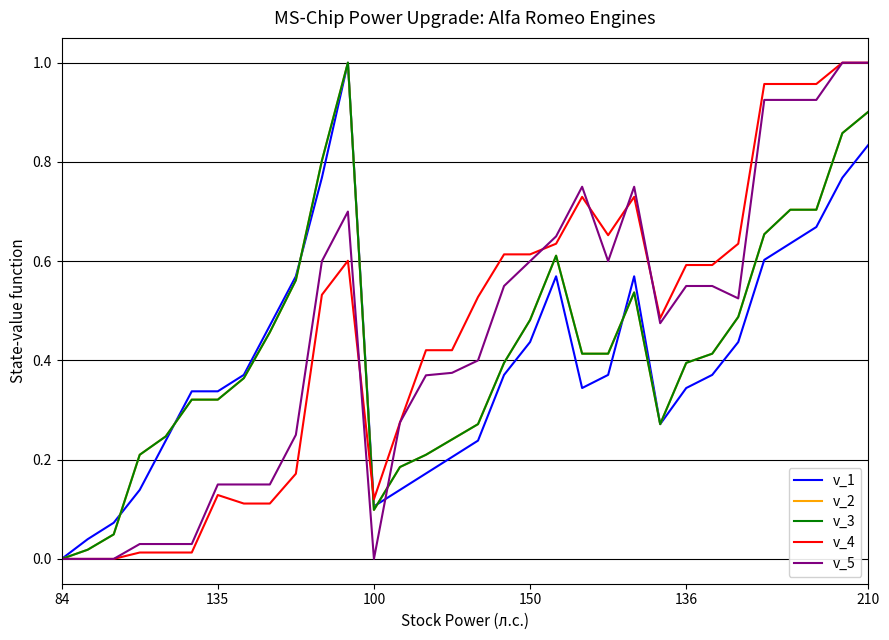

Reading right to left, list all the values displayed in this chart.

v_1: 0.8	0.8	0.7	0.6	0.6	0.4	0.4	0.3	0.3	0.6	0.4	0.3	0.6	0.4	0.4	0.2	0.2	0.2	0.1	0.1	1.0	0.8	0.6	0.5	0.4	0.3	0.3	0.2	0.1	0.1	0.0	0.0
v_2: 0.9	0.9	0.7	0.7	0.7	0.5	0.4	0.4	0.3	0.5	0.4	0.4	0.6	0.5	0.4	0.3	0.2	0.2	0.2	0.1	1.0	0.8	0.6	0.5	0.4	0.3	0.3	0.2	0.2	0.0	0.0	0.0
v_3: 0.9	0.9	0.7	0.7	0.7	0.5	0.4	0.4	0.3	0.5	0.4	0.4	0.6	0.5	0.4	0.3	0.2	0.2	0.2	0.1	1.0	0.8	0.6	0.5	0.4	0.3	0.3	0.2	0.2	0.0	0.0	0.0
v_4: 1.0	1.0	1.0	1.0	1.0	0.6	0.6	0.6	0.5	0.7	0.7	0.7	0.6	0.6	0.6	0.5	0.4	0.4	0.3	0.1	0.6	0.5	0.2	0.1	0.1	0.1	0.0	0.0	0.0	0.0	0.0	0.0
v_5: 1.0	1.0	0.9	0.9	0.9	0.5	0.6	0.6	0.5	0.8	0.6	0.8	0.7	0.6	0.6	0.4	0.4	0.4	0.3	0.0	0.7	0.6	0.2	0.1	0.1	0.1	0.0	0.0	0.0	0.0	0.0	0.0